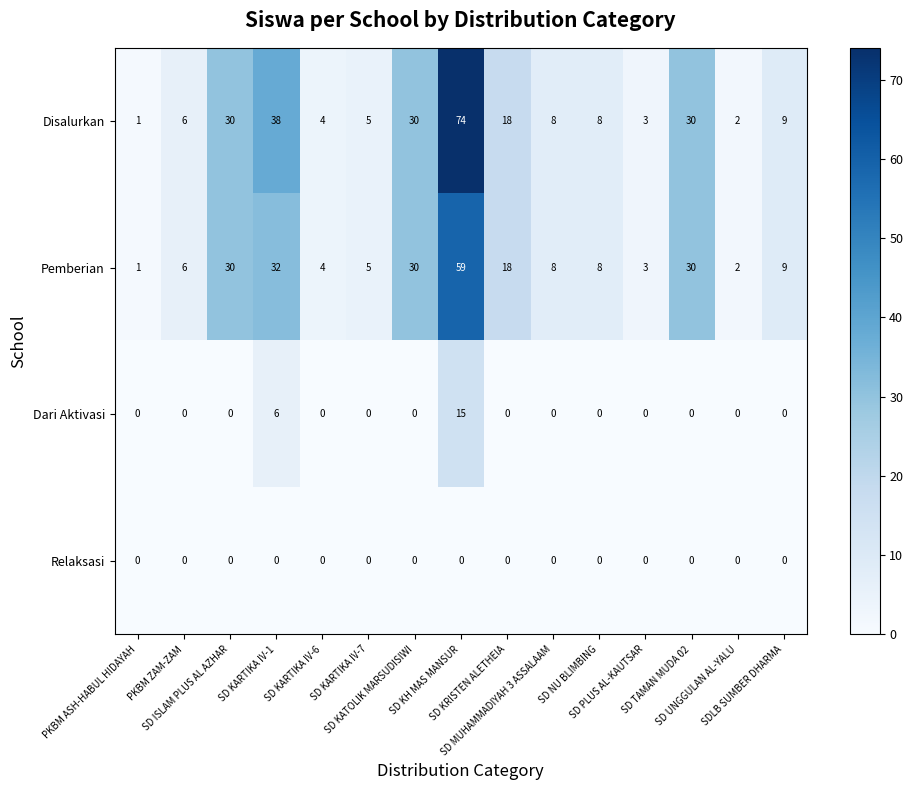

What is the greatest value displayed?

74